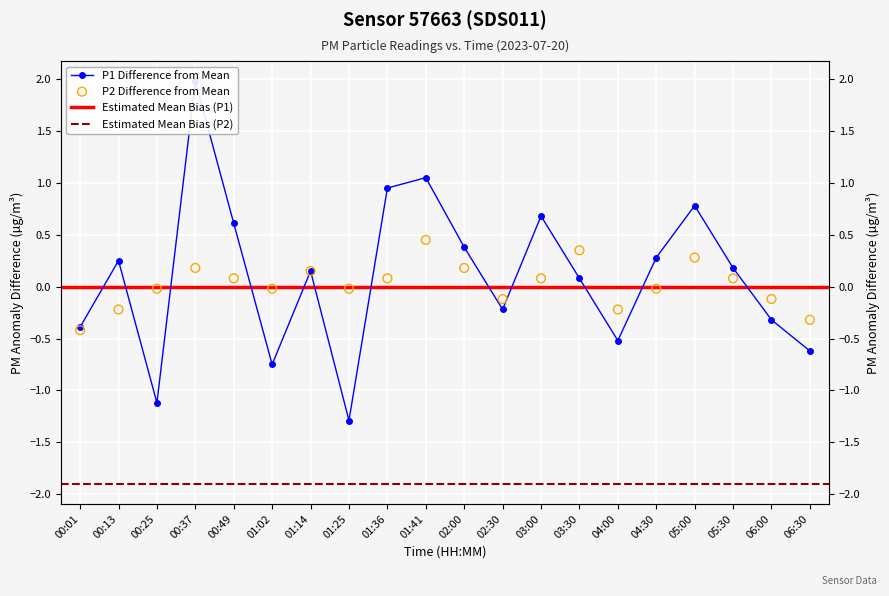

Which series contains the highest Y value?

P1